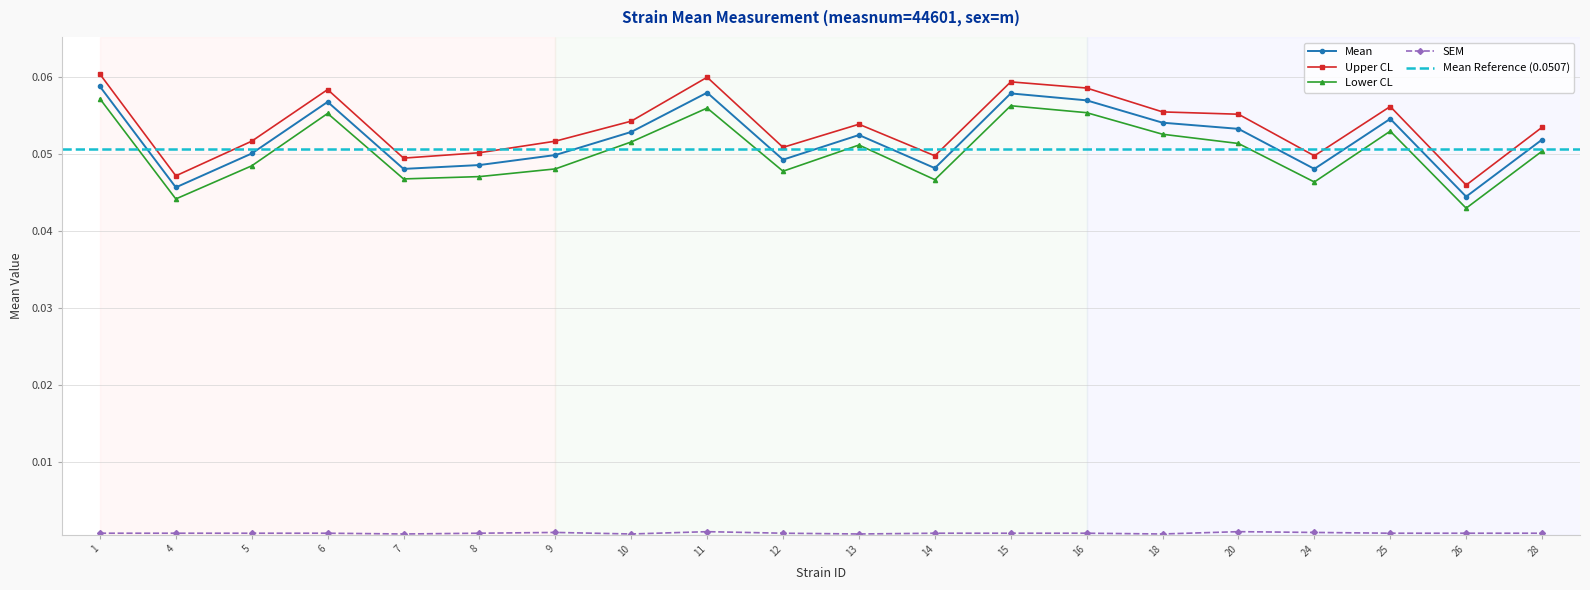

True or false: mean has a value of 0.1 at 11.

True